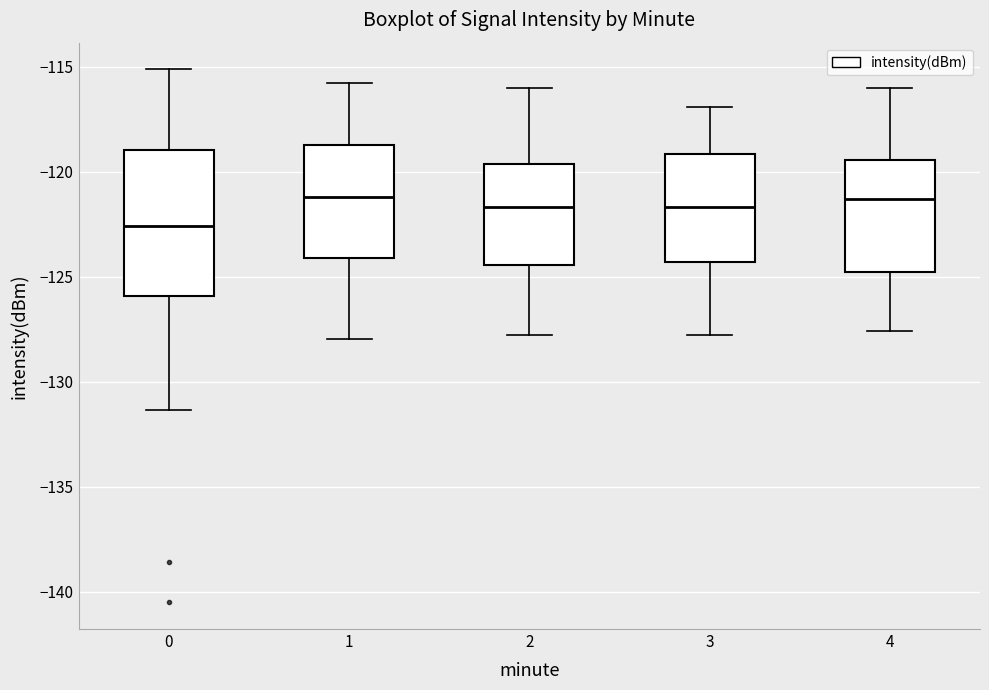

Which box is the tallest, from its lower edge to its upper edge?

0